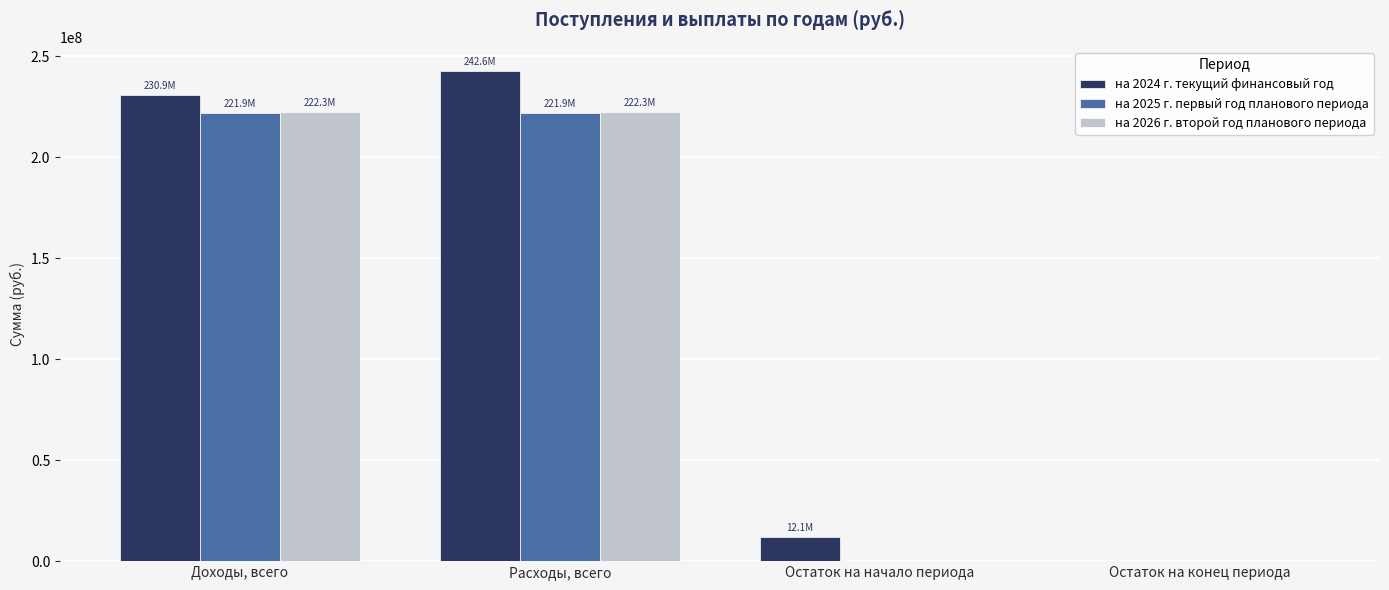

What is the average value of the на 2024 г. текущий финансовый год series?

121376181.6